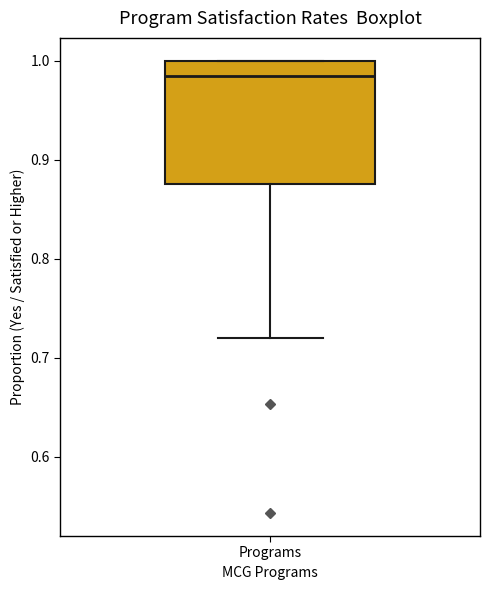

Where is the upper edge of the box for Programs on the y-axis? The values are not printed on the chart, so give them approximately, as read against the axis.

1.00